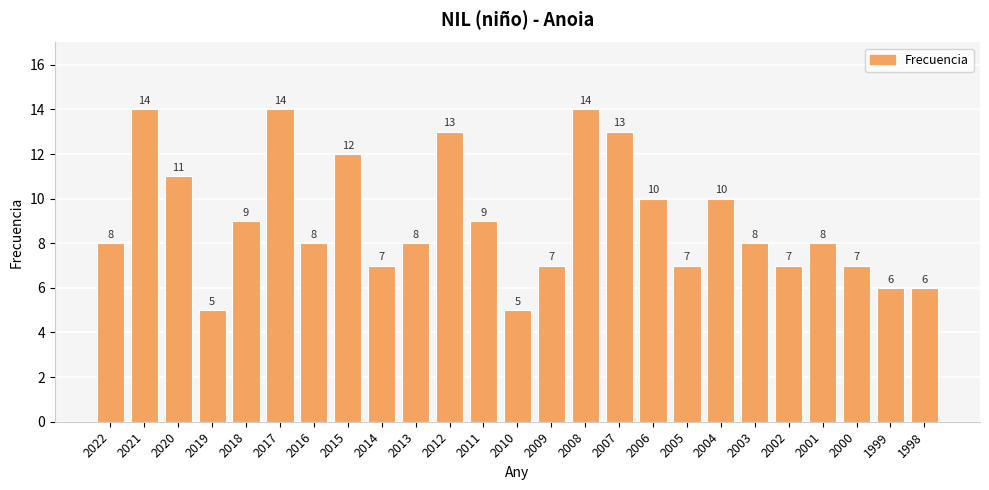

Reading left to right, transcribe all the data shown in this chart.

8	14	11	5	9	14	8	12	7	8	13	9	5	7	14	13	10	7	10	8	7	8	7	6	6